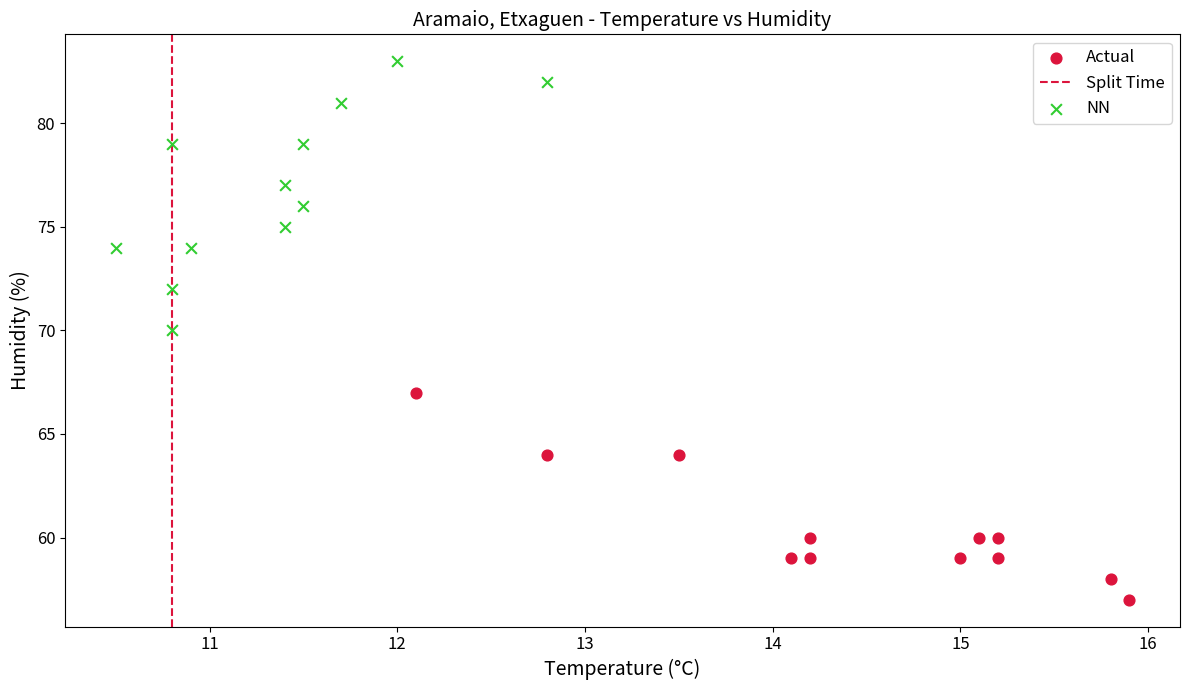

Which series contains the highest Y value?

NN